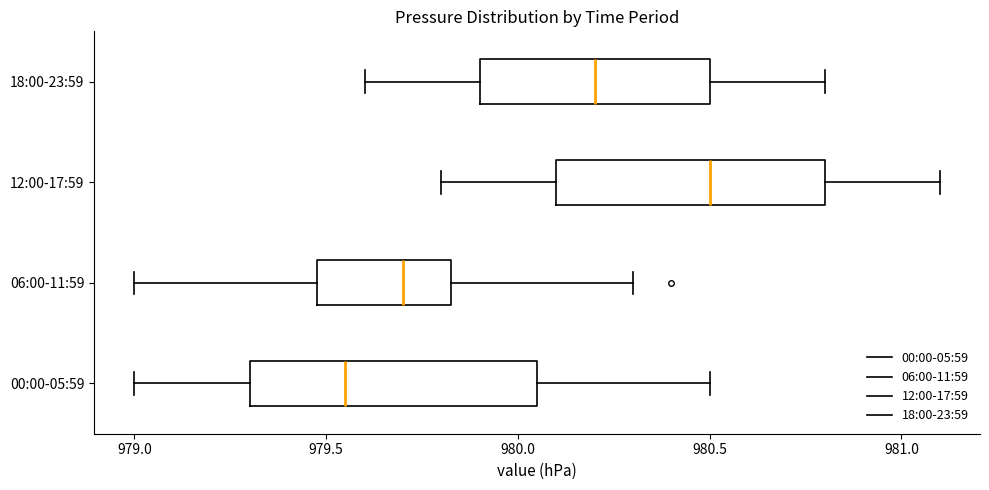

Reading bottom to top, transcribe this box plot: for each box, give where its median line is, the range the box spans, and where its two whiskers end, as read against the x-axis. The values are not printed on the chart, so give them approximately, as read against the axis.

00:00-05:59: median 979.55, box 979.30 to 980.05, whiskers 979.00 to 980.50
06:00-11:59: median 979.70, box 979.50 to 979.85, whiskers 979.00 to 980.30
12:00-17:59: median 980.50, box 980.10 to 980.80, whiskers 979.80 to 981.10
18:00-23:59: median 980.20, box 979.90 to 980.50, whiskers 979.60 to 980.80